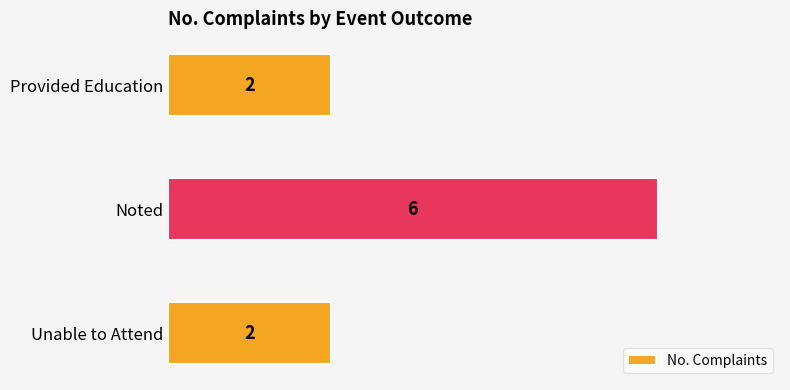

What is the difference between the maximum and minimum values?

4